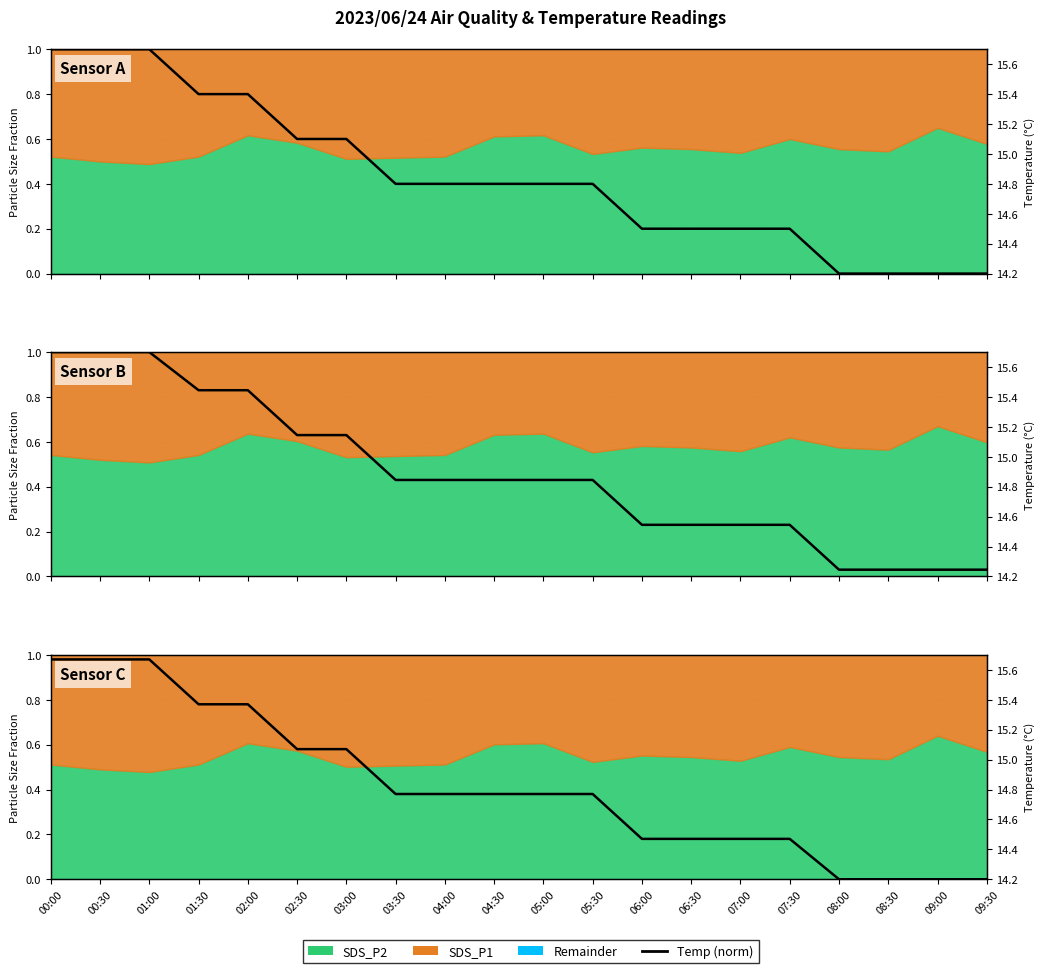

The value at 05:00 is 0.4. True or false?

True